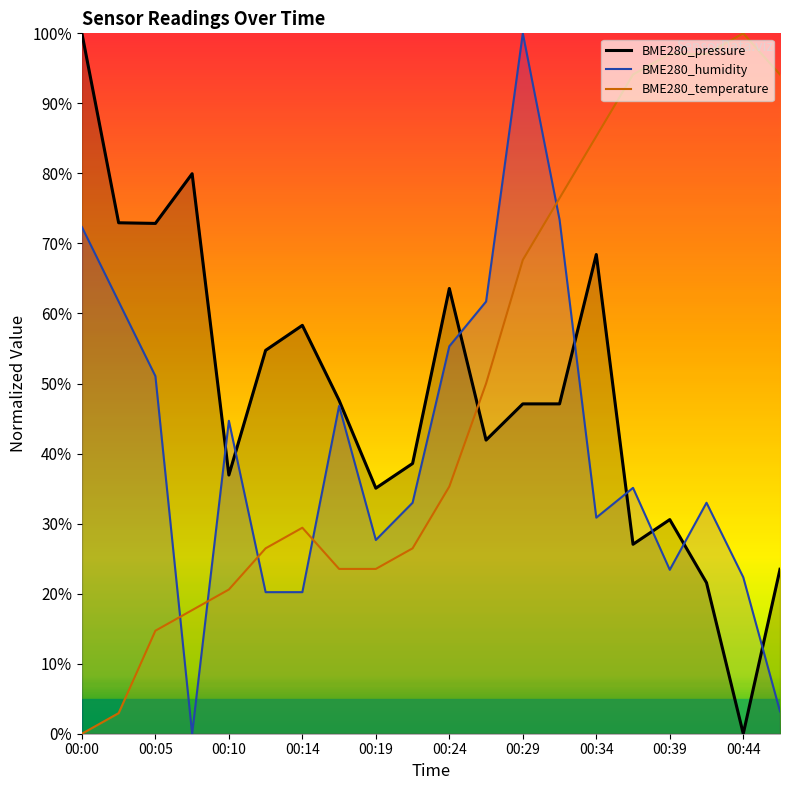

True or false: BME280_humidity and BME280_pressure intersect in this chart.

True